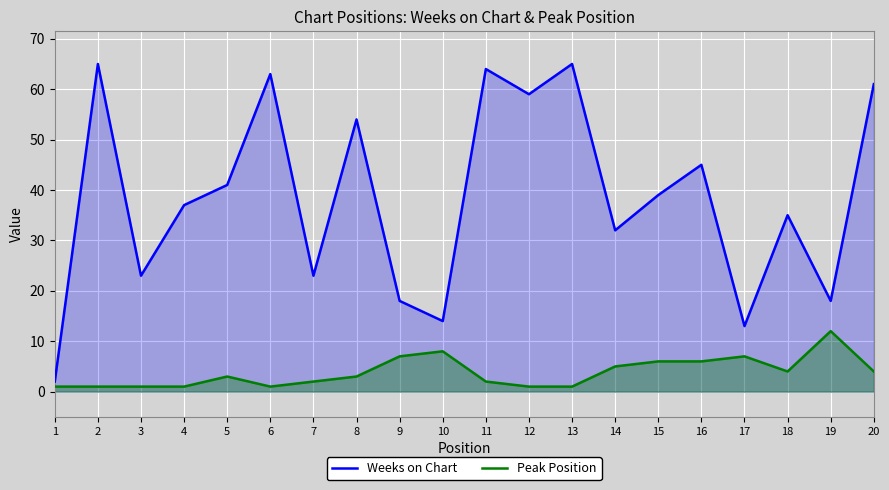

True or false: Weeks on Chart has a value of 25 at 8.

False